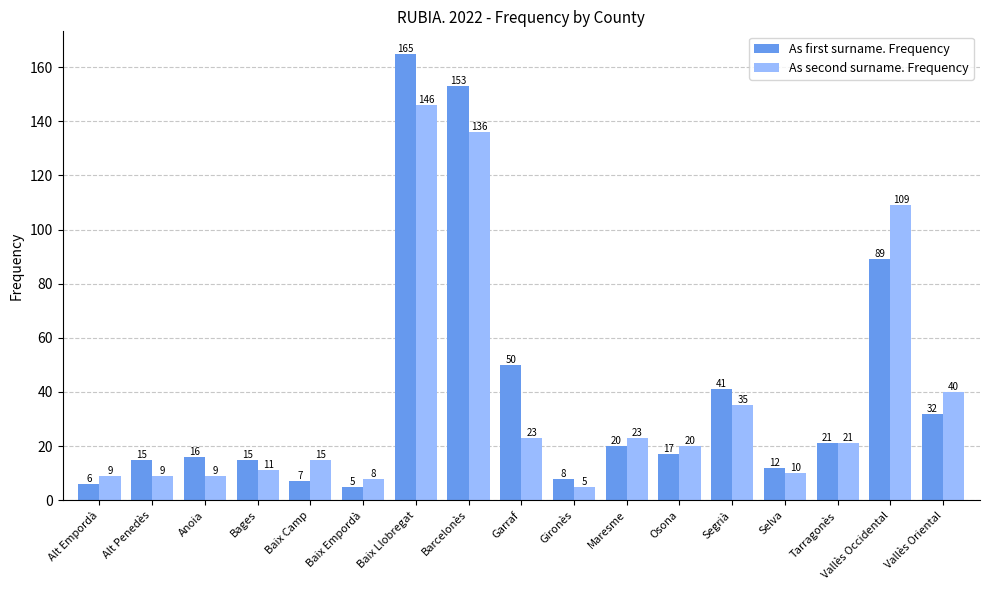

Reading left to right, transcribe all the data shown in this chart.

As first surname. Frequency: Alt Empordà=6	Alt Penedès=15	Anoia=16	Bages=15	Baix Camp=7	Baix Empordà=5	Baix Llobregat=165	Barcelonès=153	Garraf=50	Gironès=8	Maresme=20	Osona=17	Segrià=41	Selva=12	Tarragonès=21	Vallès Occidental=89	Vallès Oriental=32
As second surname. Frequency: Alt Empordà=9	Alt Penedès=9	Anoia=9	Bages=11	Baix Camp=15	Baix Empordà=8	Baix Llobregat=146	Barcelonès=136	Garraf=23	Gironès=5	Maresme=23	Osona=20	Segrià=35	Selva=10	Tarragonès=21	Vallès Occidental=109	Vallès Oriental=40